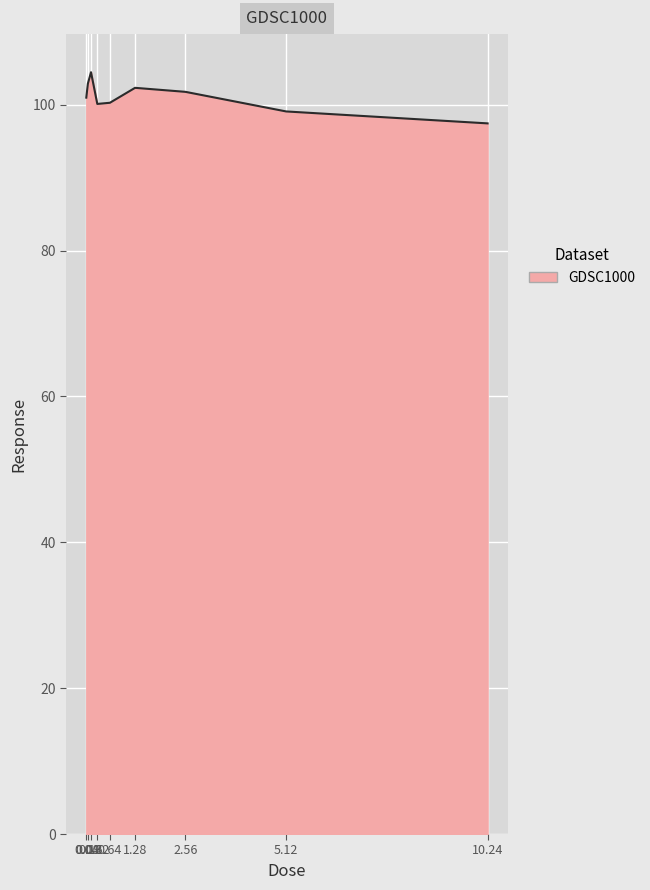

What is the approximate value at 2.56?

101.8